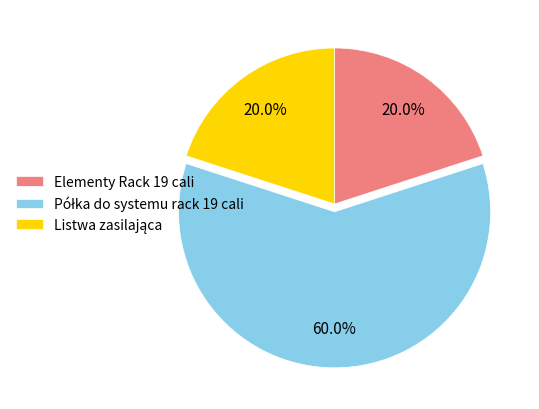

How much of the chart is everything except Elementy Rack 19 cali?

80.0%